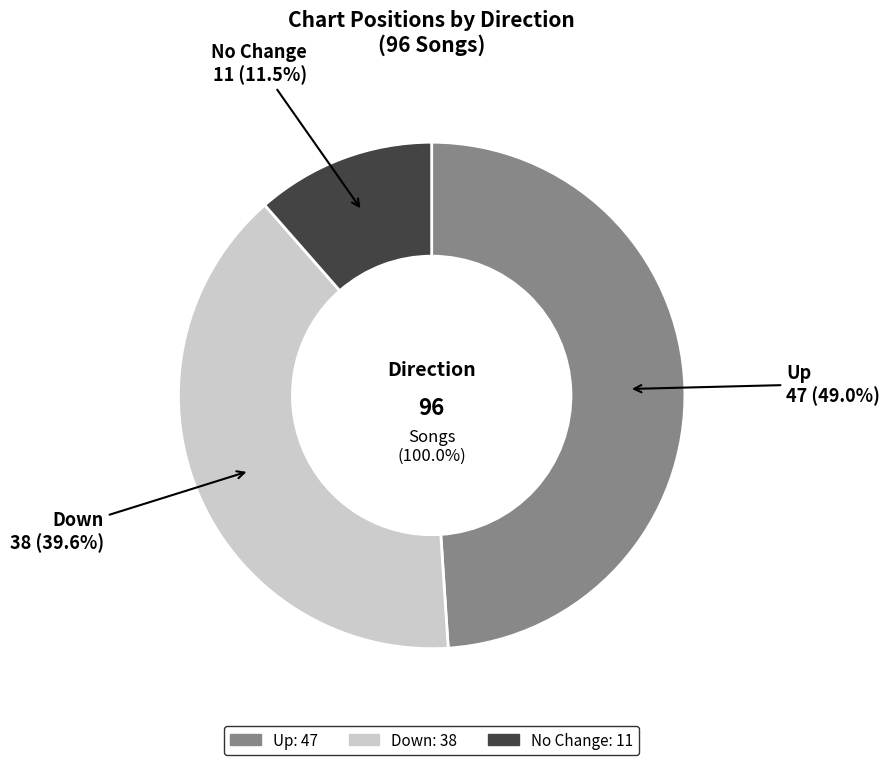

The up slice represents 49% of the pie. True or false?

True